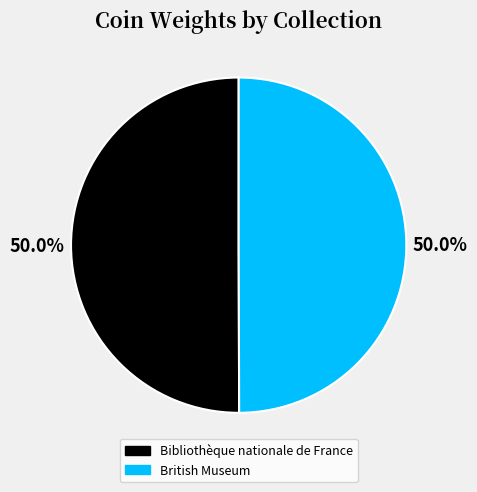

True or false: British Museum accounts for 50% of the total.

True